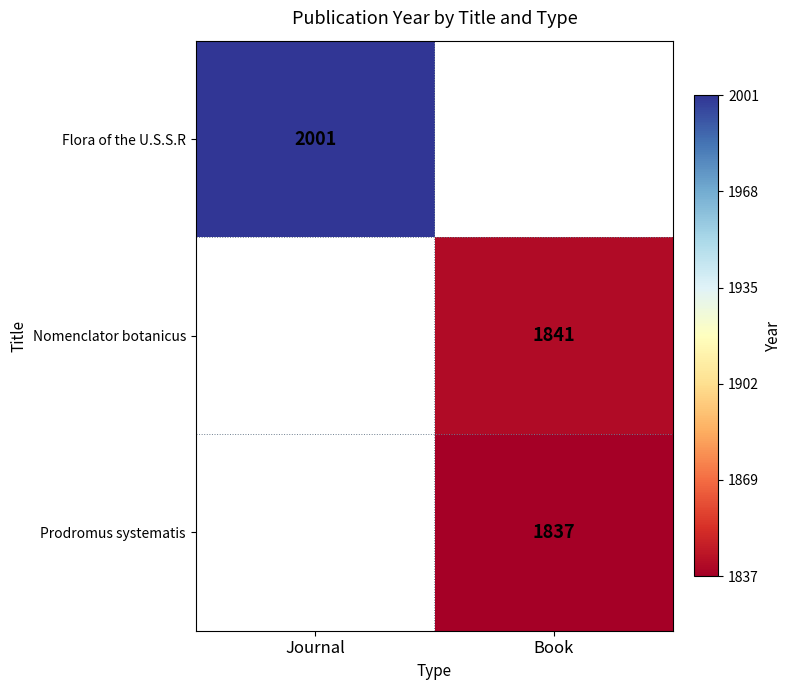

The value of Flora of the U.S.S.R at Journal is 2001. True or false?

True